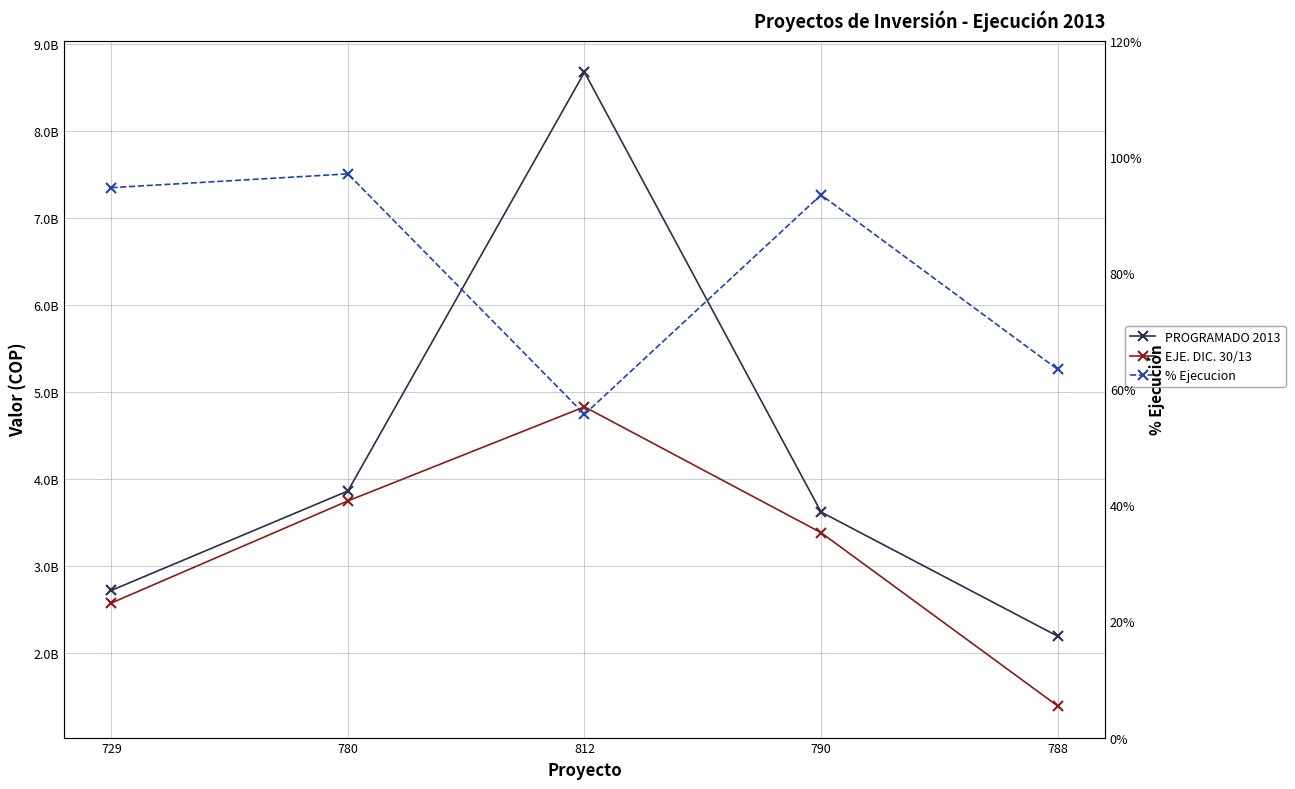

Which category has the lowest value in the PROGRAMADO 2013 series?

788